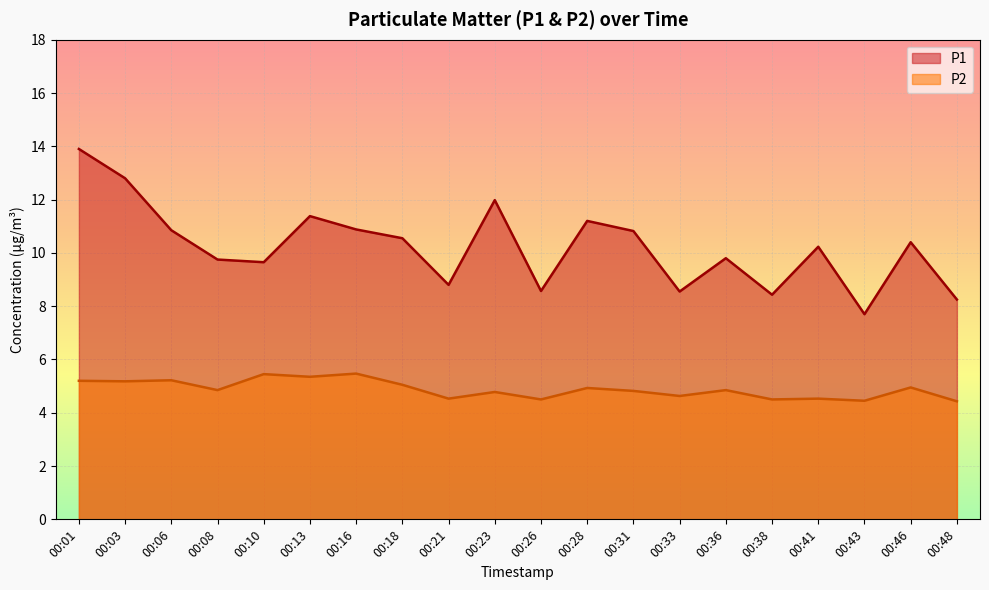

Does the chart display data point markers on the line(s)?

No